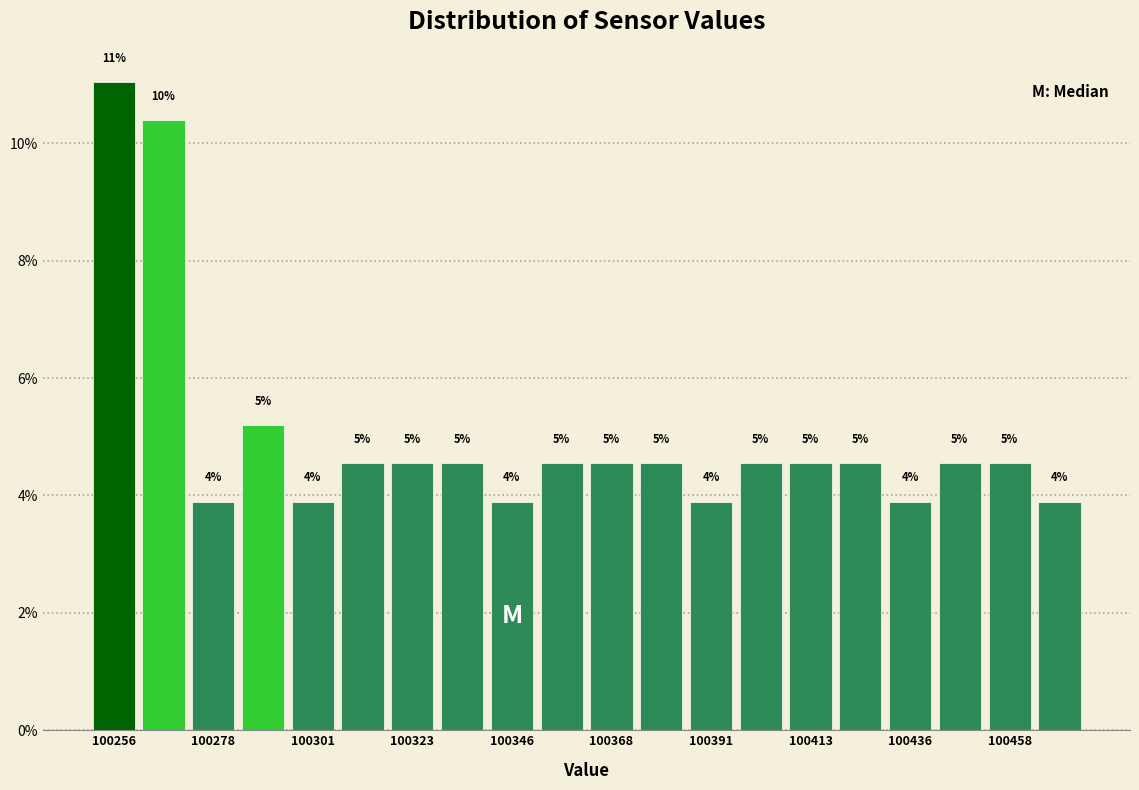

Around what value on the x-axis is the tallest bar? Give the approximate position of its centre, as read against the axis.

100255